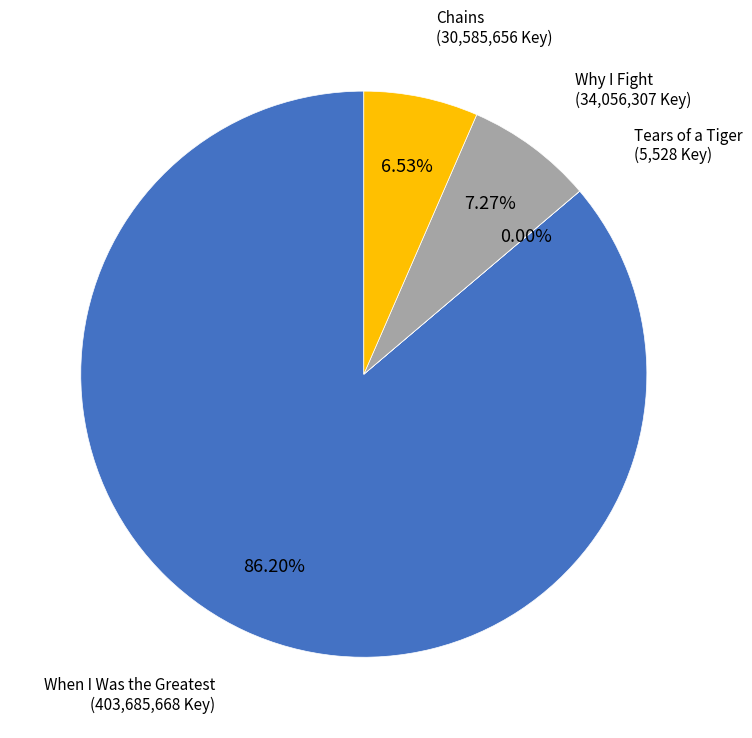

Is there a majority slice in this chart?

Yes